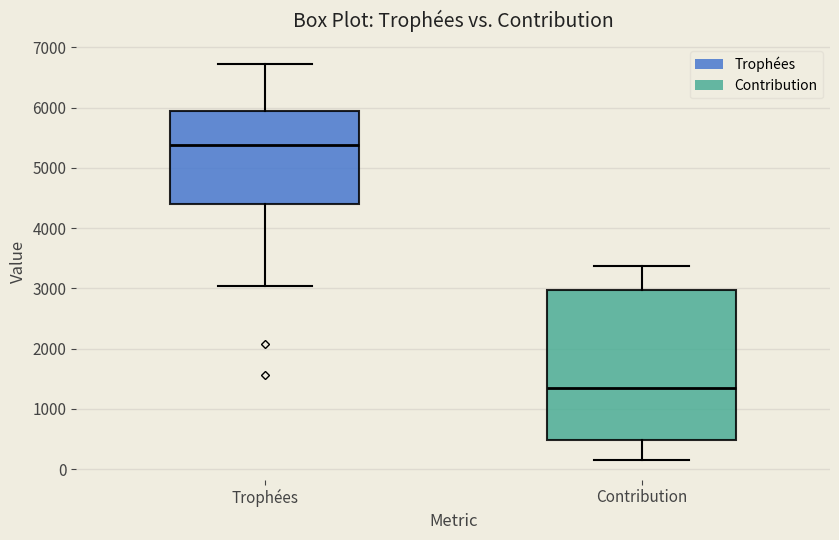

Reading left to right, transcribe this box plot: for each box, give where its median line is, the range the box spans, and where its two whiskers end, as read against the y-axis. The values are not printed on the chart, so give them approximately, as read against the axis.

Trophées: median 5400, box 4400 to 5900, whiskers 3000 to 6700
Contribution: median 1300, box 500 to 3000, whiskers 200 to 3400